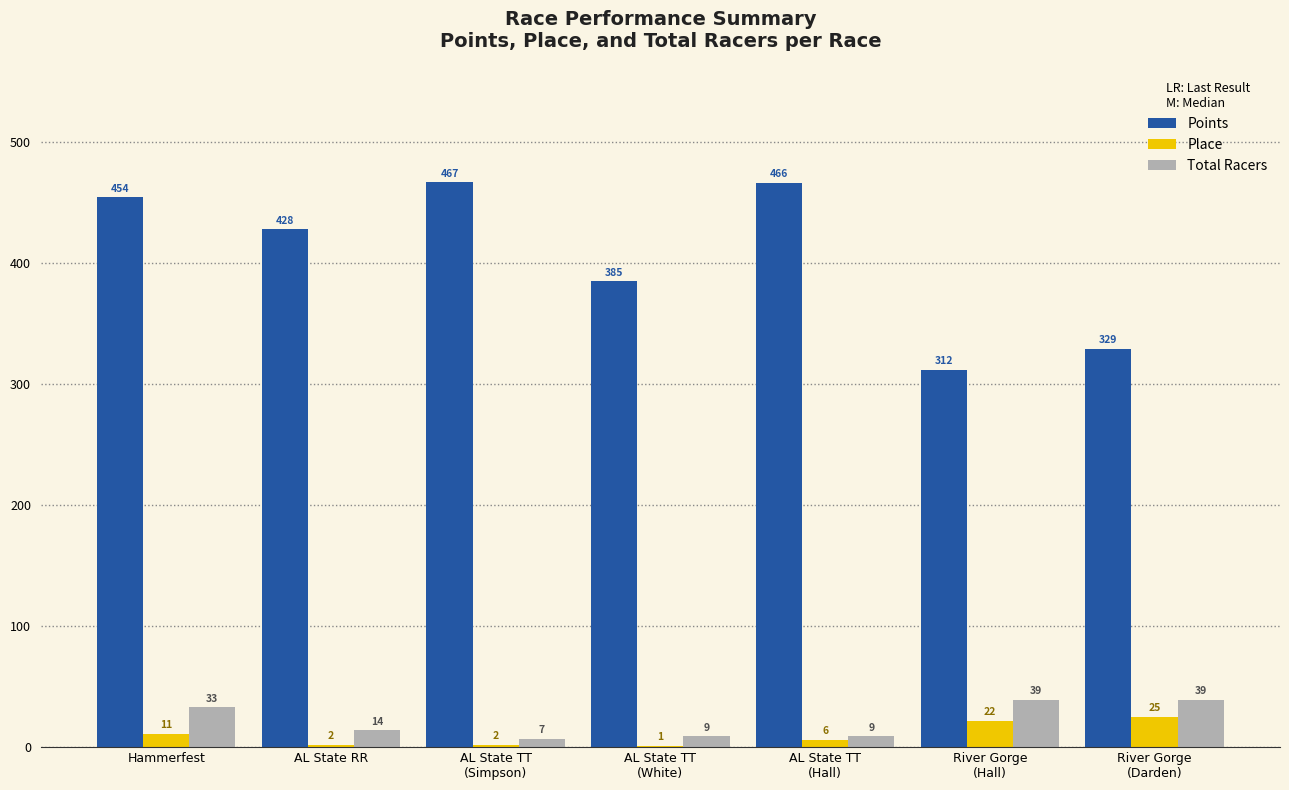

Where does the Place series first go above 6?

Hammerfest